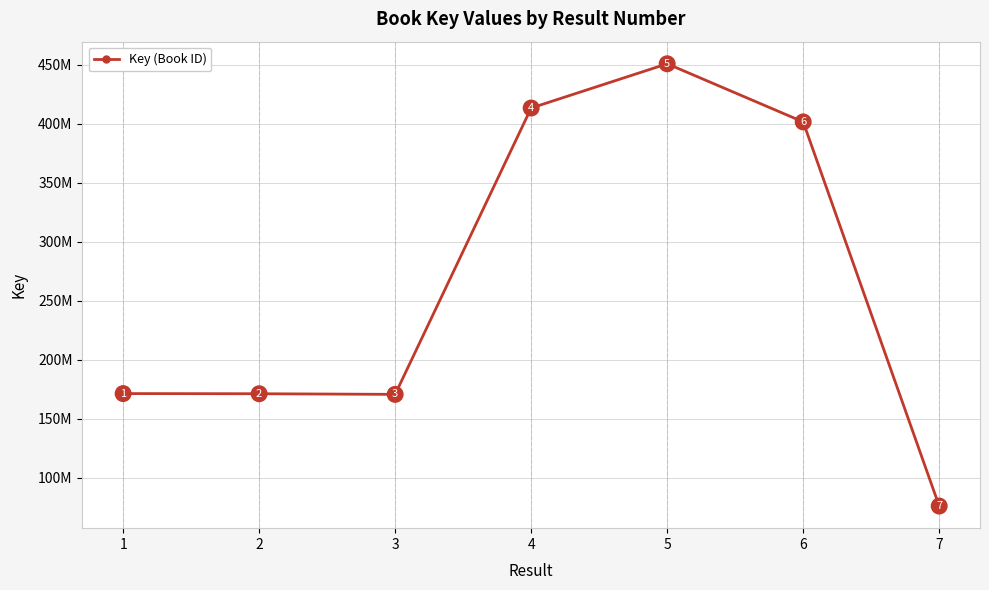

The value at 3 is 52813892. True or false?

False